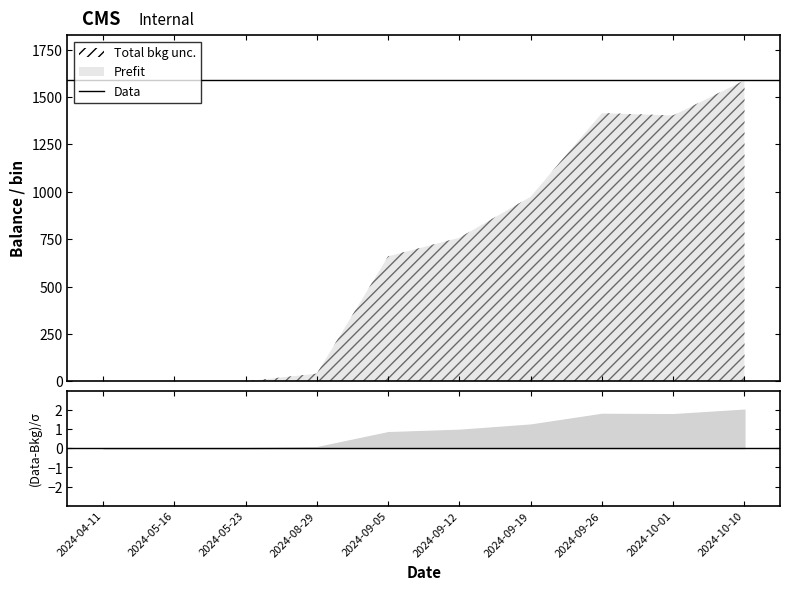

Where does the data first go above 757?

2024-09-12